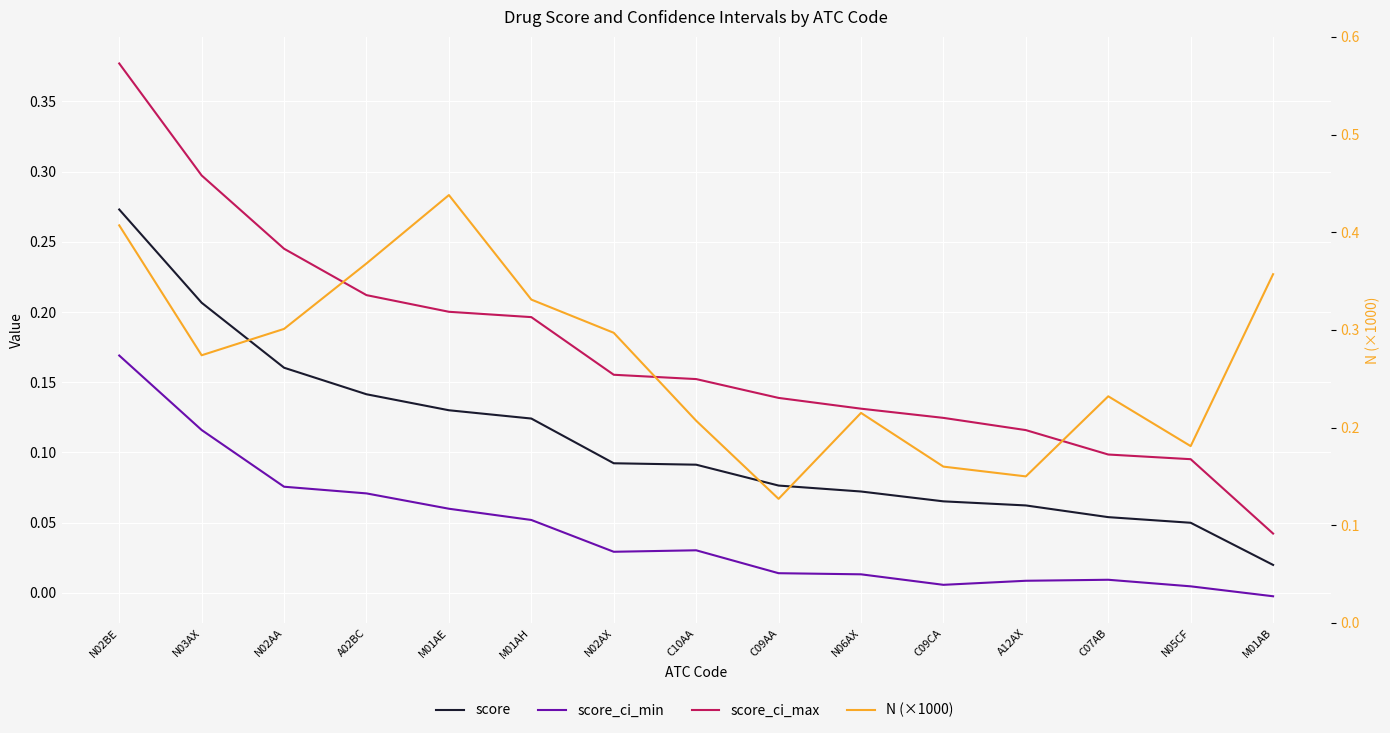

What position from the left is M01AB?

15